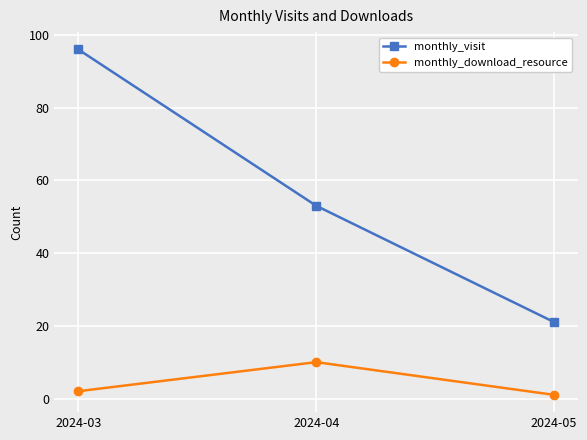

Is it true that monthly_visit equals 129 at 2024-03?

False